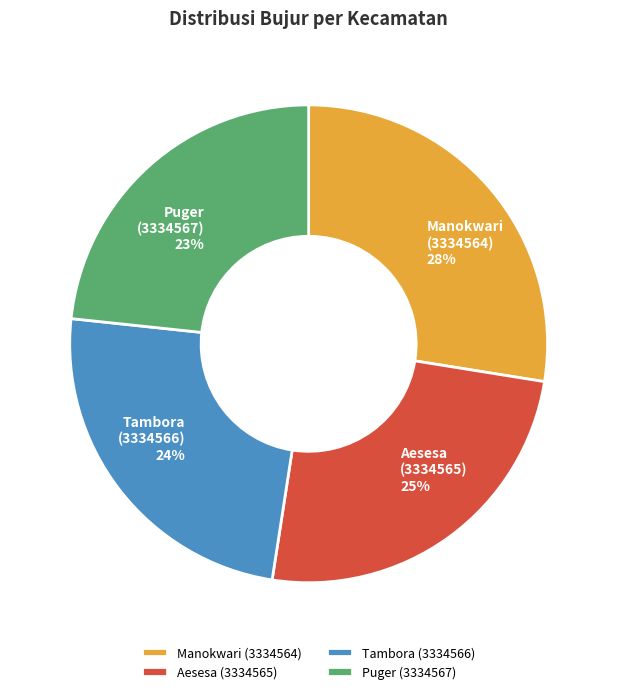

Which category has the smallest portion of the pie?

Puger (3334567)